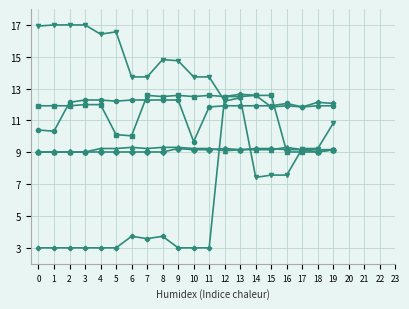

What is the maximum value shown in the chart?

17.0